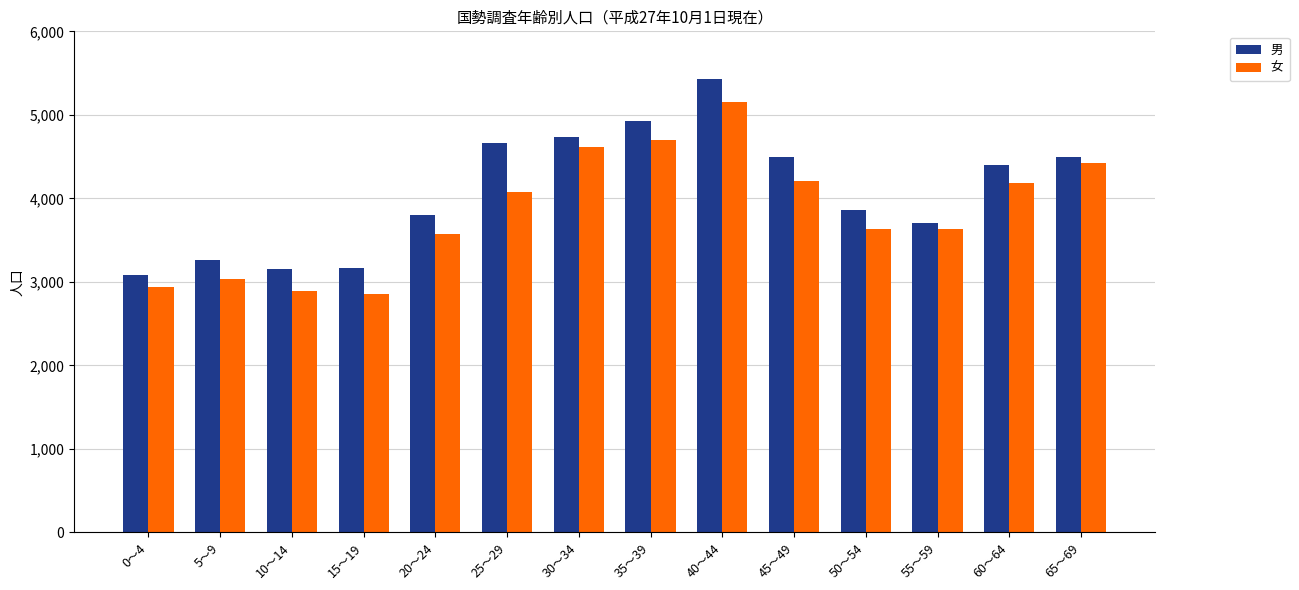

Which series has the largest range (max minus min)?

男